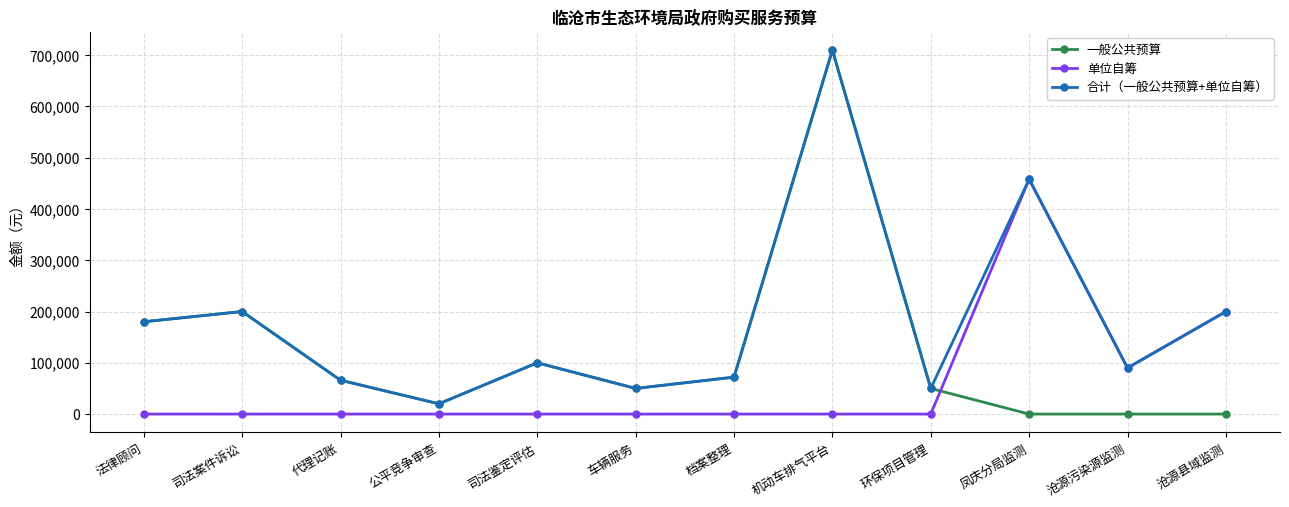

Where is 单位自筹 nearest to the value 229000?

沧源县域监测